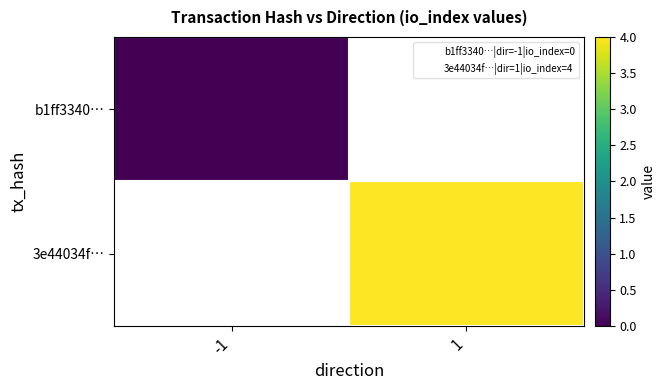

List the labels in order of b1ff3340… value, largest first.

-1, 1